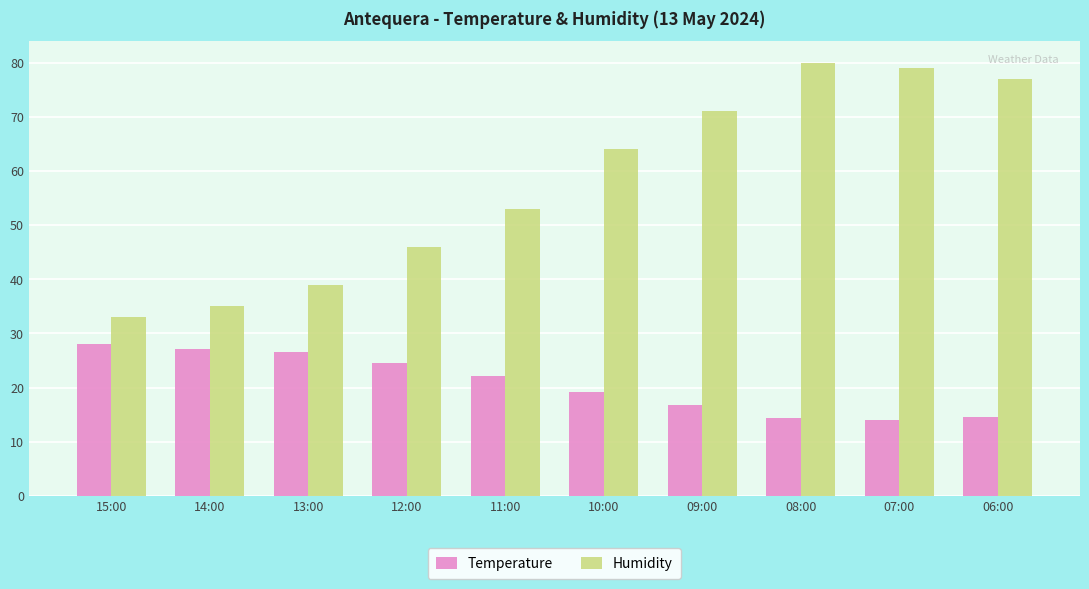

Is the value of Humidity at 06:00 greater than the value of Temperature at 09:00?

Yes